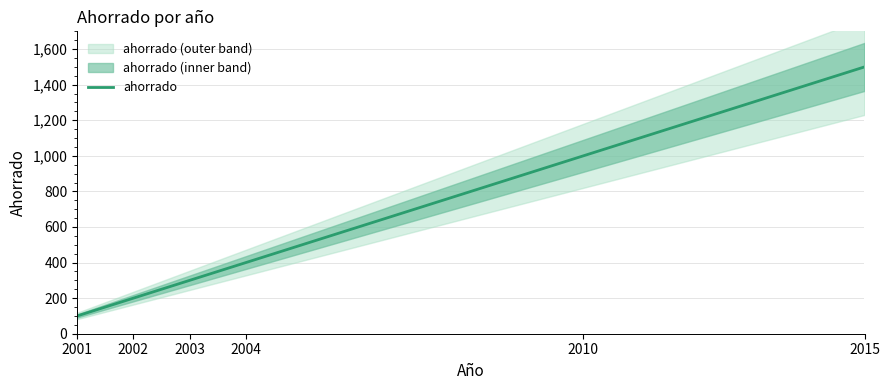

Reading left to right, extract all data points from this chart.

2001=100	2002=200	2003=300	2004=400	2010=1000	2015=1500